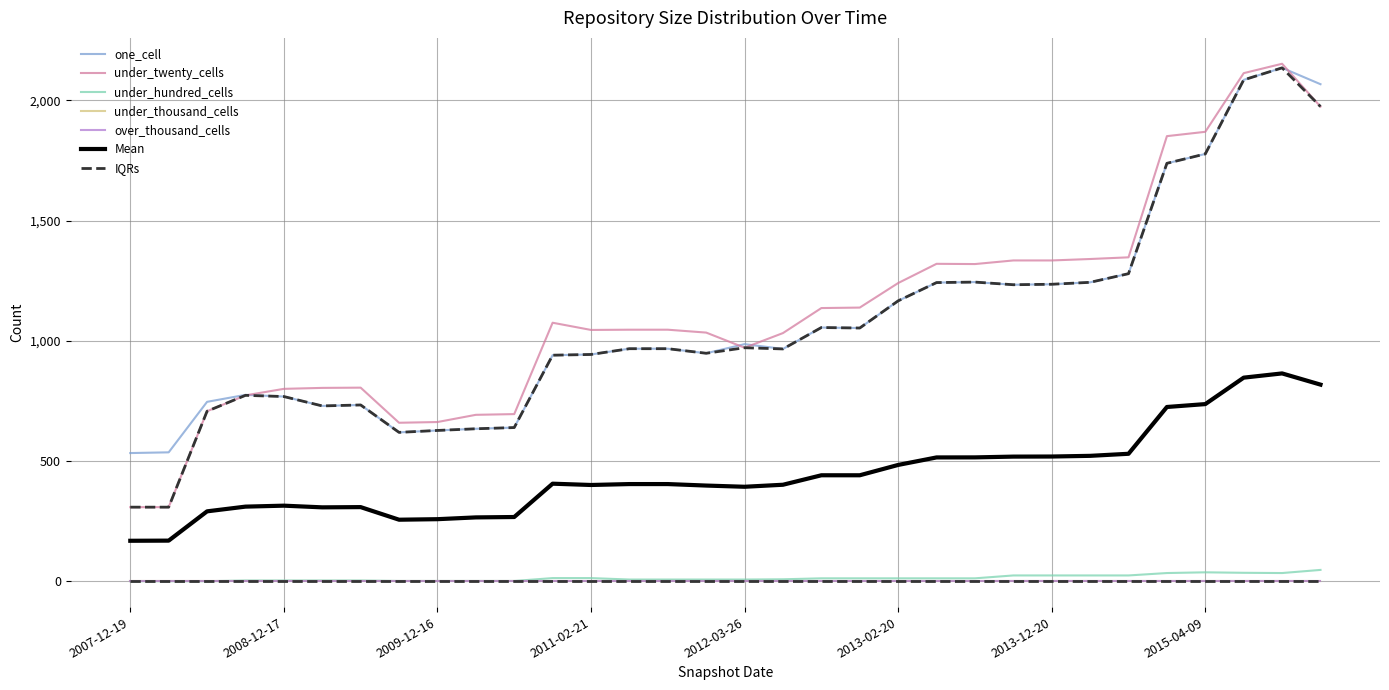

At which category does the chart reach its peak across all series?

2015-10-01